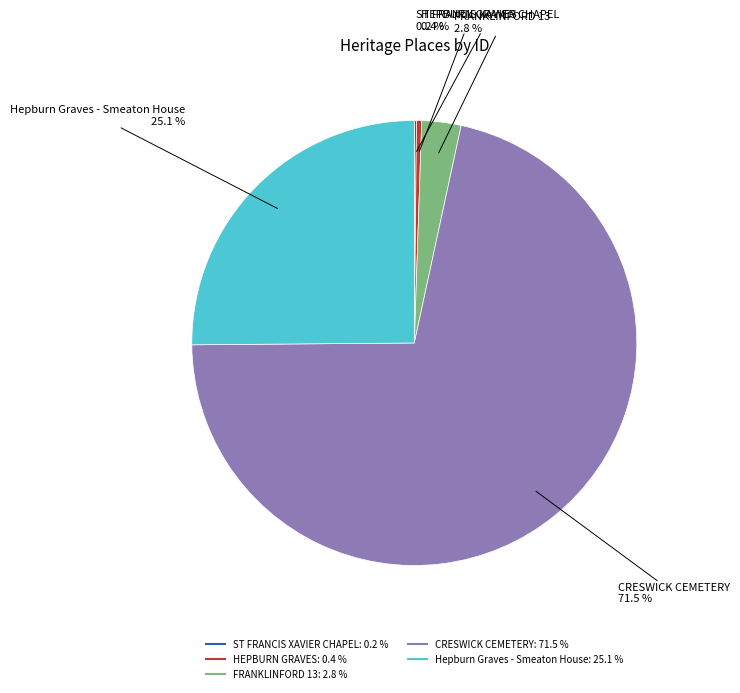

Which has a higher value, CRESWICK CEMETERY or Hepburn Graves - Smeaton House?

CRESWICK CEMETERY